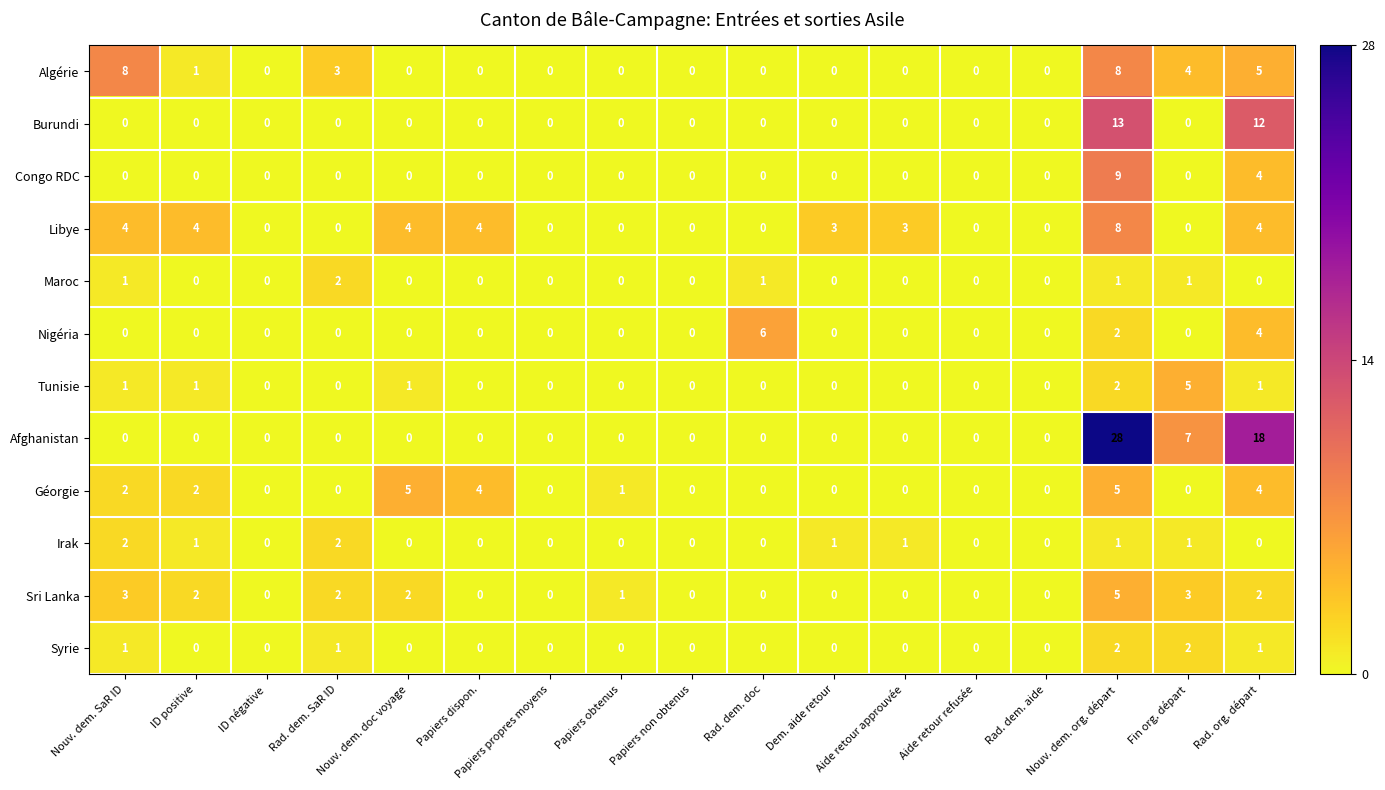

What is the average value of the Afghanistan series?

3